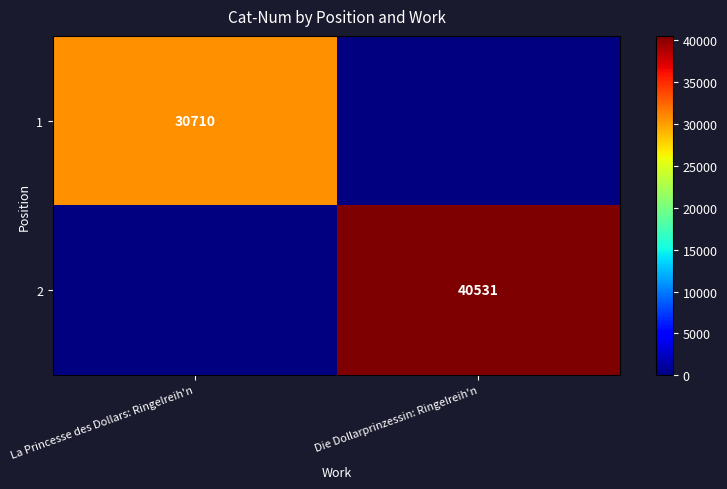

The value of 1 at La Princesse des Dollars: Ringelreih'n is 52876. True or false?

False